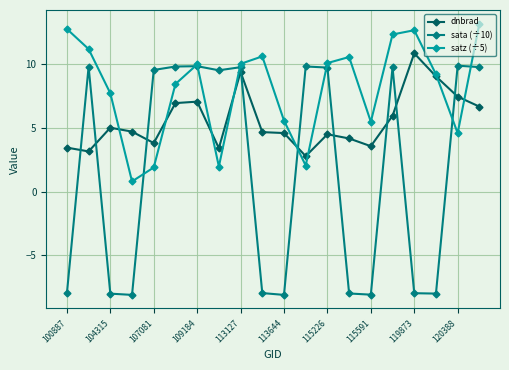

After their last crossing, which series has the higher values: satz (÷5) or sata (÷10)?

satz (÷5)